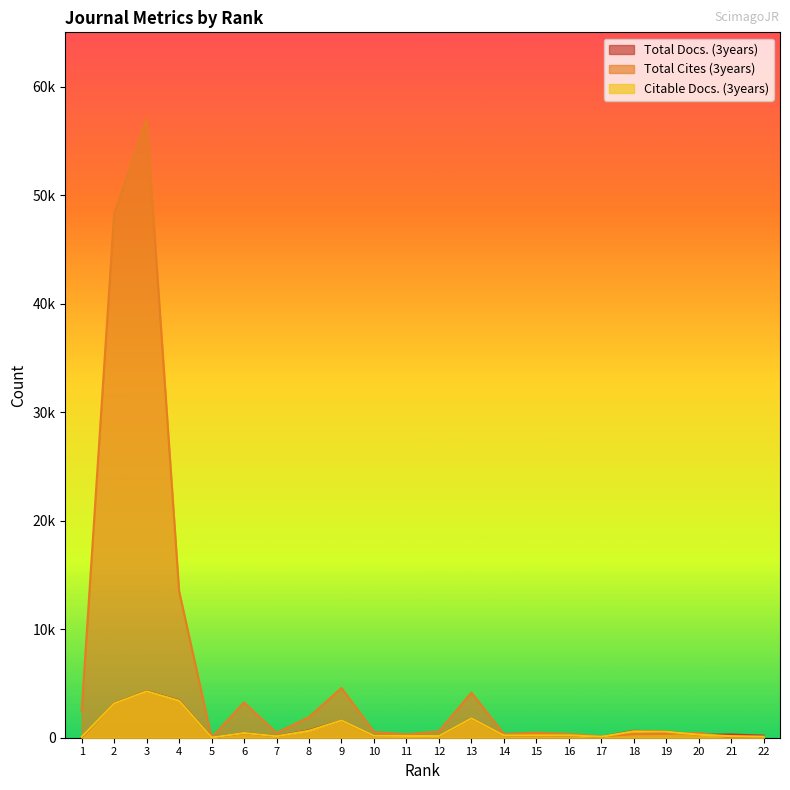

Which series has the largest range (max minus min)?

Total Cites (3years)